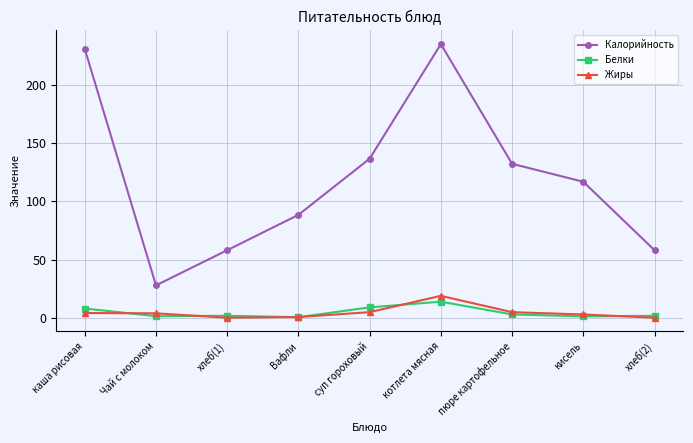

Where is Калорийность nearest to the value 131?

пюре картофельное